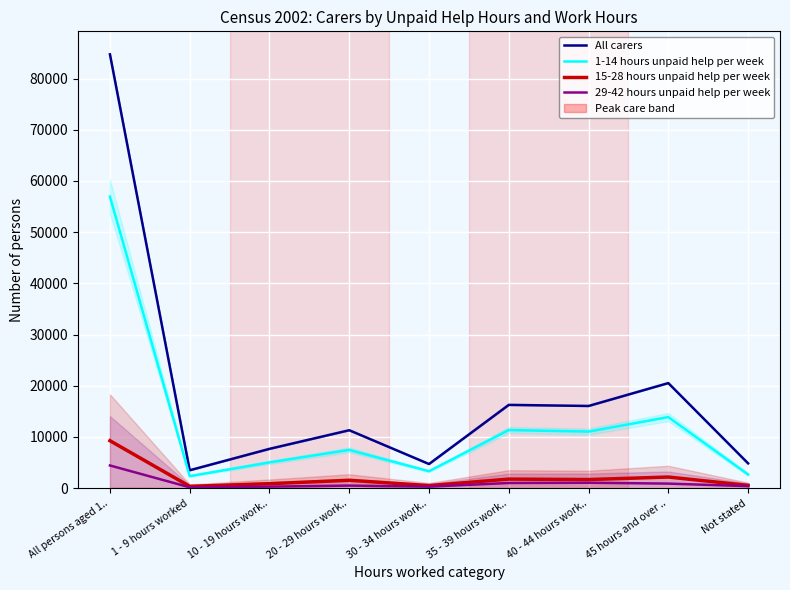

What is the sum of the 29-42 hours unpaid help per week values at 35 - 39 hours work.. and 1 - 9 hours worked?

1127